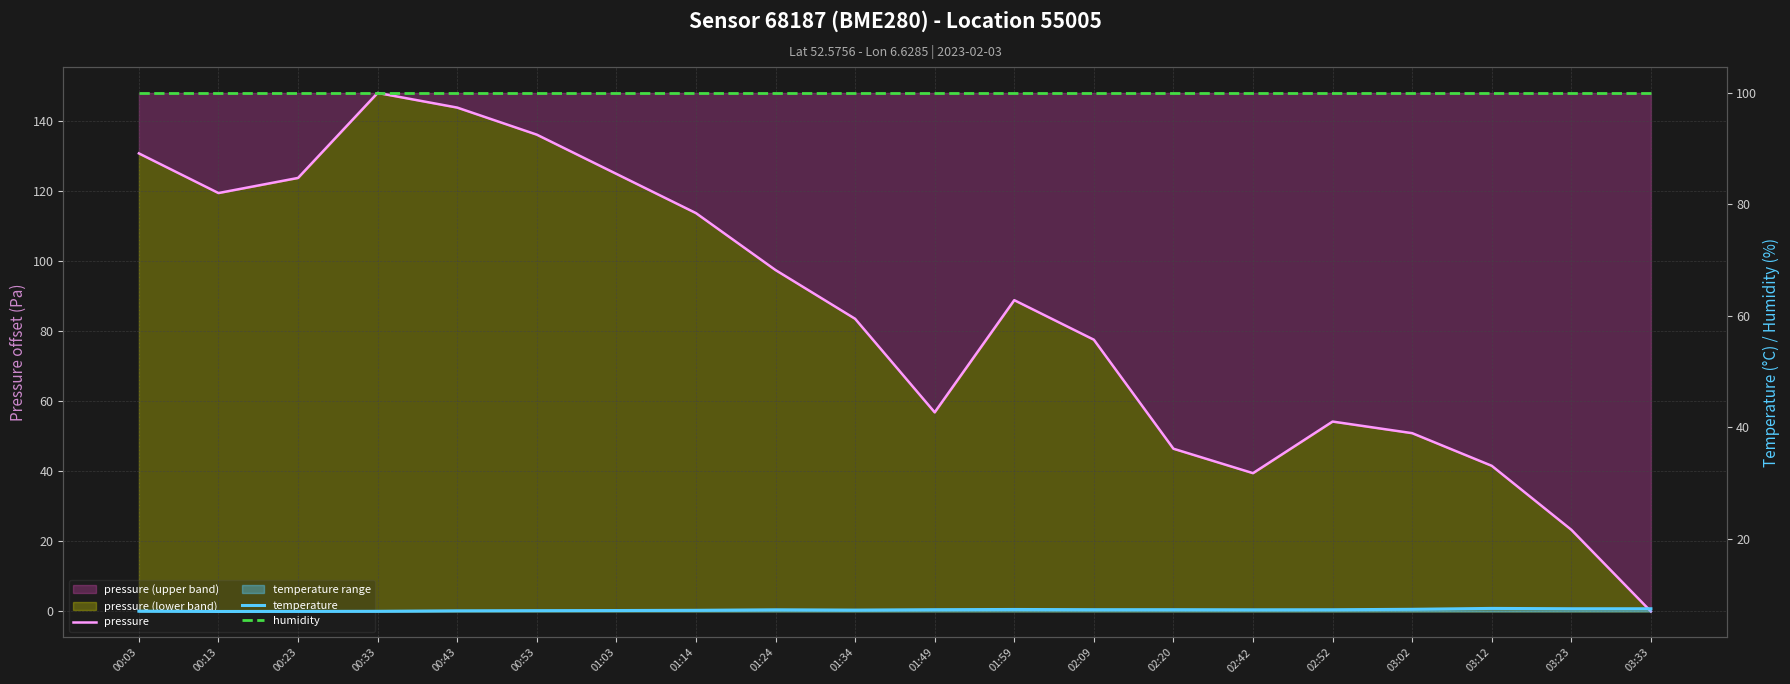

Reading left to right, extract all data points from this chart.

pressure: 00:03=130.7	00:13=119.4	00:23=123.7	00:33=147.9	00:43=143.8	00:53=136.0	01:03=124.8	01:14=113.6	01:24=97.4	01:34=83.5	01:49=56.8	01:59=88.8	02:09=77.5	02:20=46.4	02:42=39.5	02:52=54.2	03:02=50.9	03:12=41.6	03:23=23.3	03:33=0.0
temperature: 00:03=7.0	00:13=7.0	00:23=7.0	00:33=7.0	00:43=7.1	00:53=7.1	01:03=7.2	01:14=7.2	01:24=7.3	01:34=7.2	01:49=7.3	01:59=7.3	02:09=7.3	02:20=7.3	02:42=7.3	02:52=7.3	03:02=7.4	03:12=7.5	03:23=7.5	03:33=7.5
humidity: 00:03=100.0	00:13=100.0	00:23=100.0	00:33=100.0	00:43=100.0	00:53=100.0	01:03=100.0	01:14=100.0	01:24=100.0	01:34=100.0	01:49=100.0	01:59=100.0	02:09=100.0	02:20=100.0	02:42=100.0	02:52=100.0	03:02=100.0	03:12=100.0	03:23=100.0	03:33=100.0